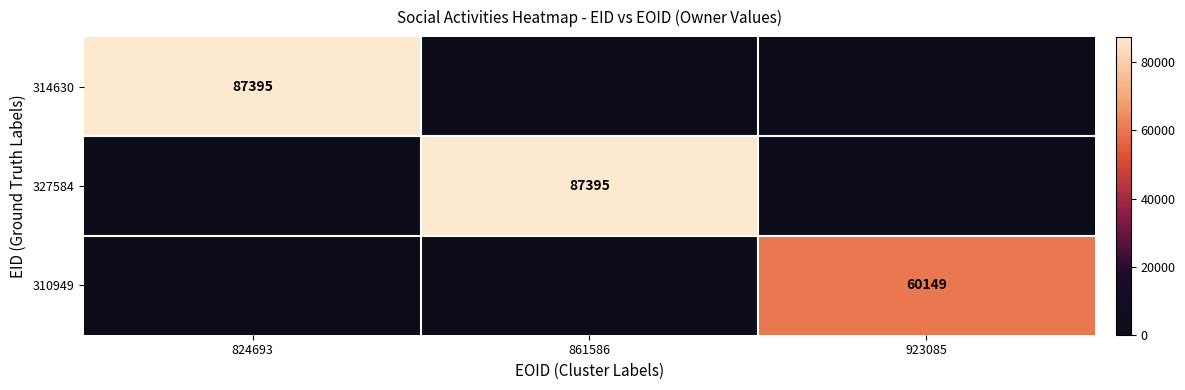

True or false: 314630 has a value of 87395 at 824693.

True